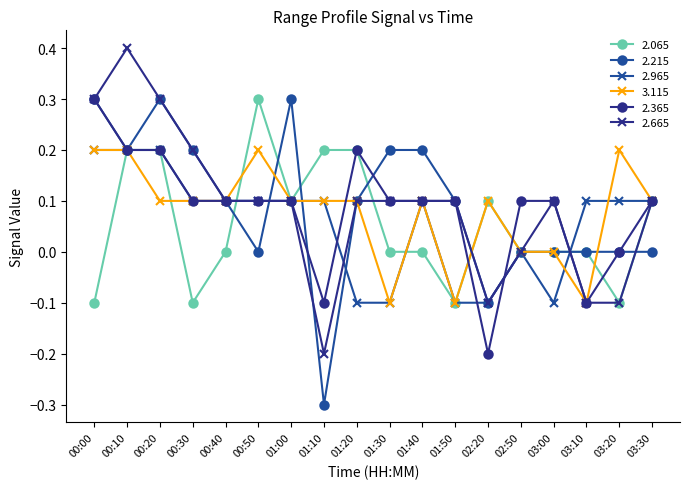

Read the 3.115 value at 00:20.

0.1